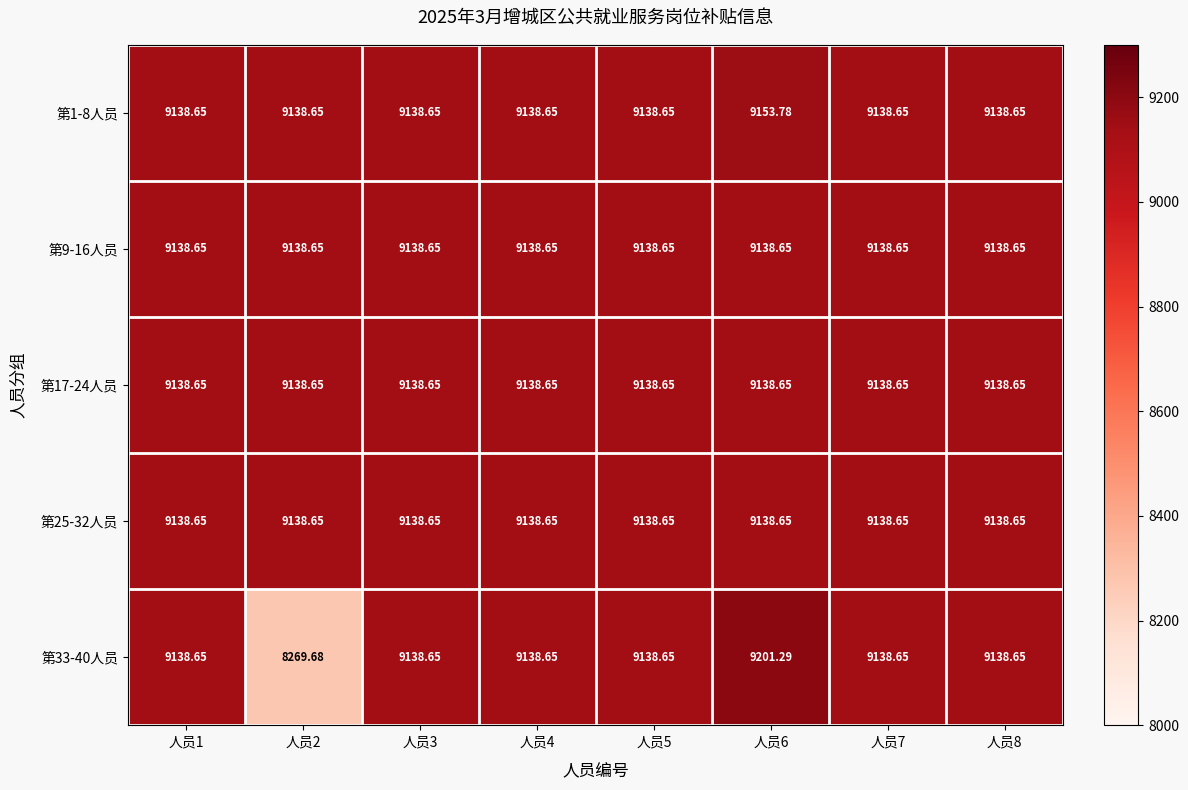

How many series are shown in this chart?

5